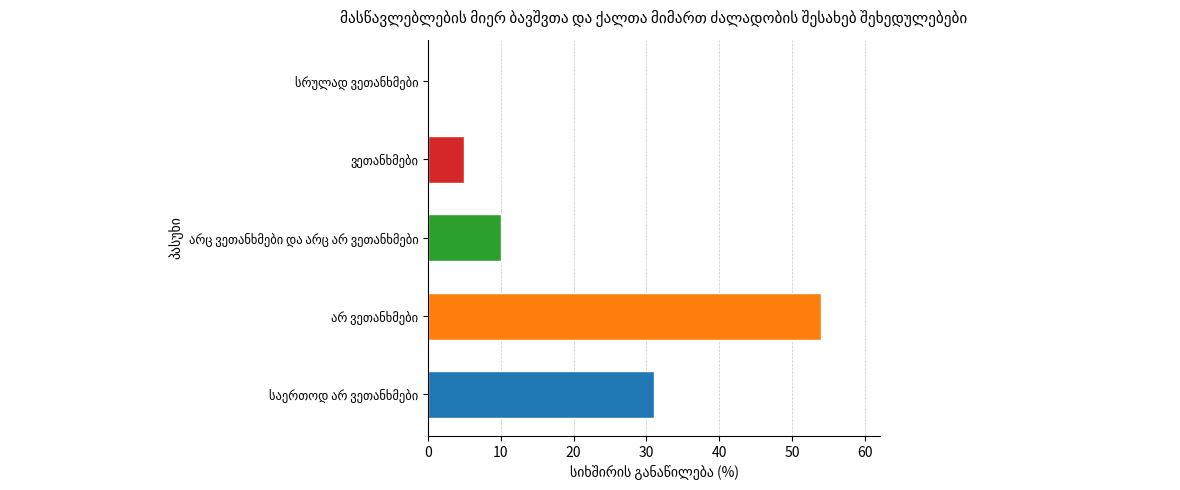

What is the sum of all values?

100